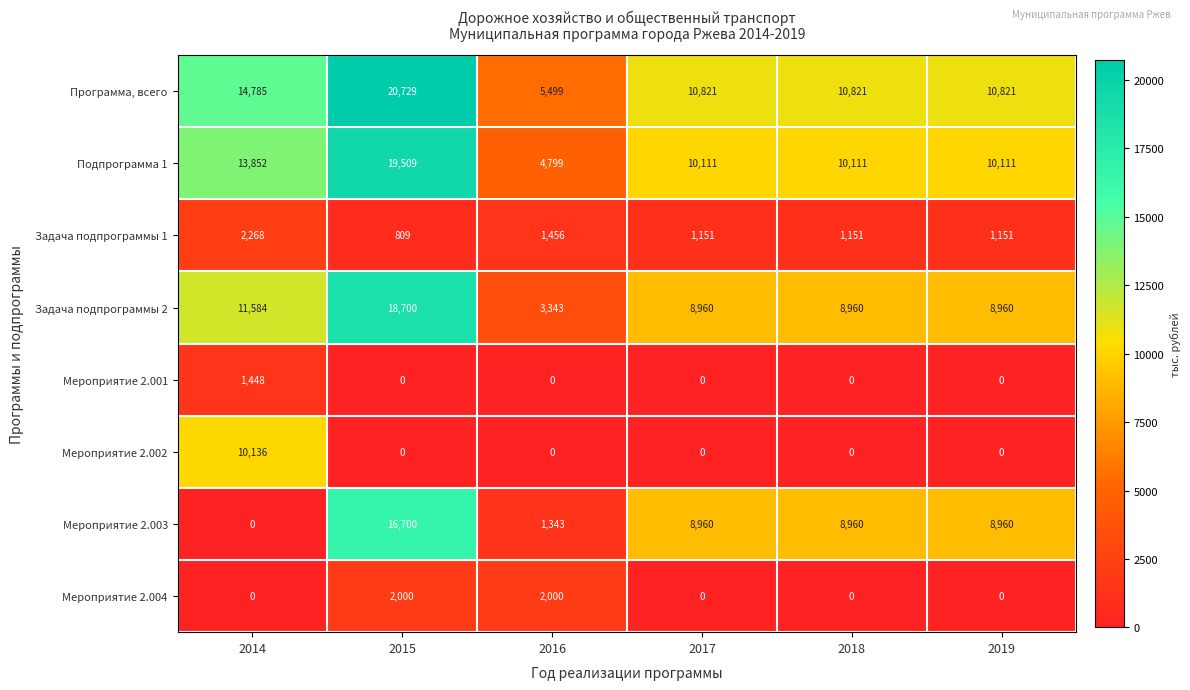

What is the maximum value shown in the chart?

20729